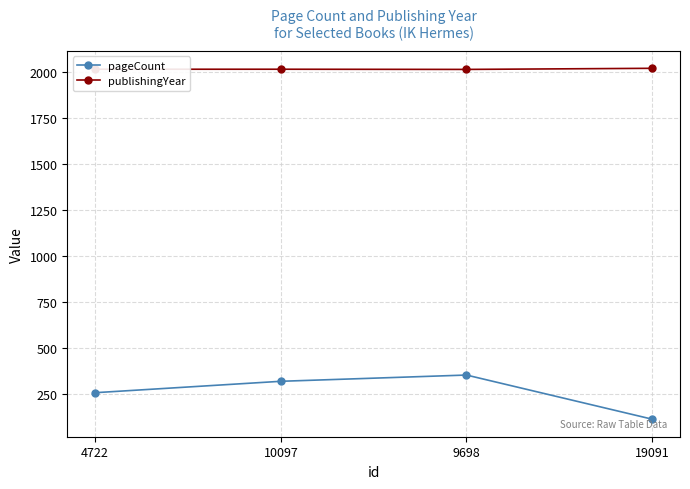

Rank the series by their average value, from highest to lowest.

publishingYear, pageCount